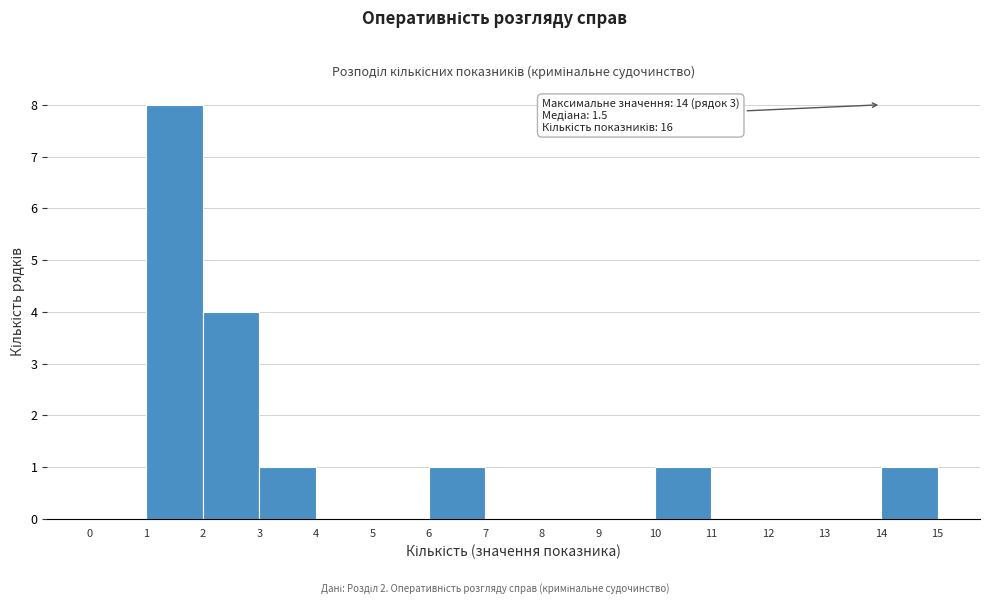

Which range on the x-axis has the tallest bar?

1 to 2